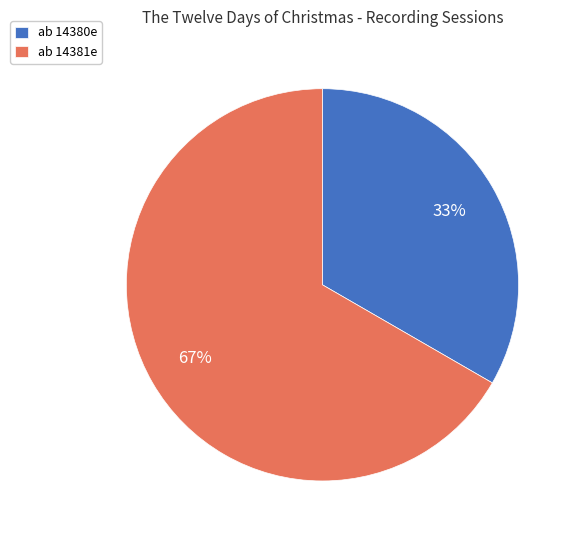

Does ab 14381e account for over 50% of the chart?

Yes